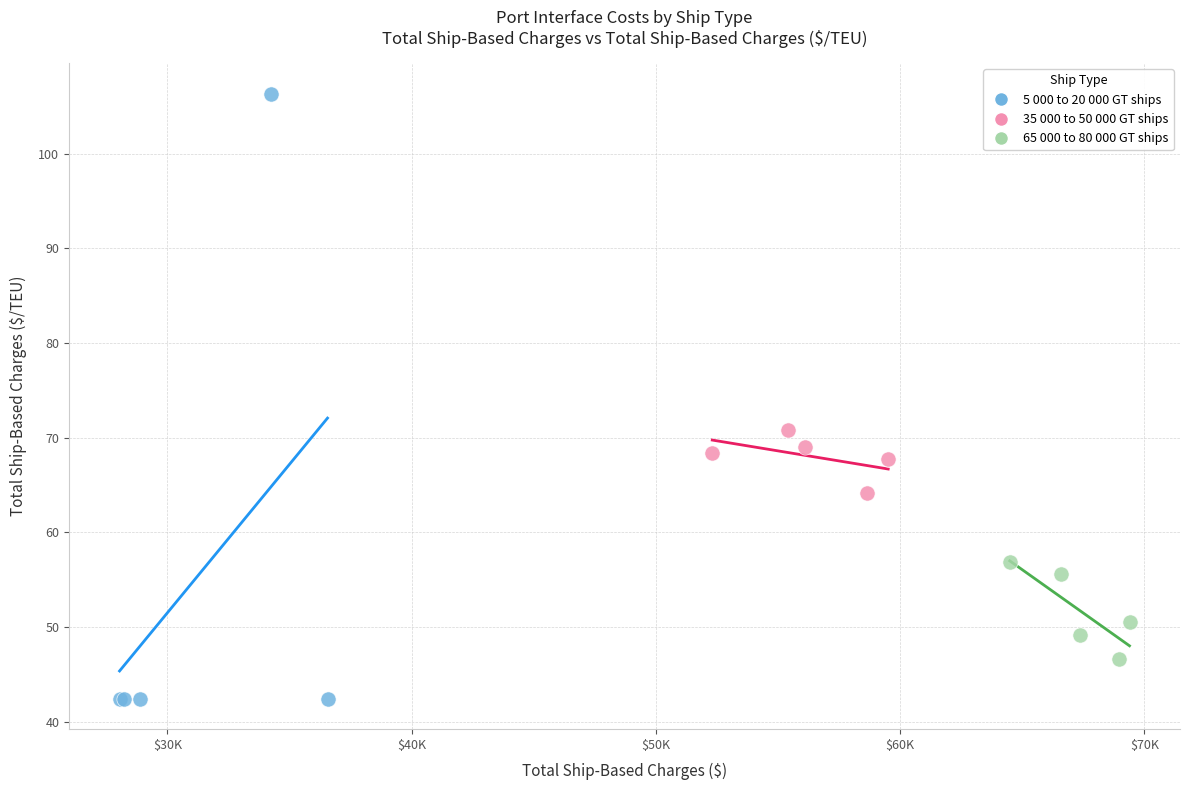

Which series has the largest Y range (max minus min)?

5 000 to 20 000 GT ships